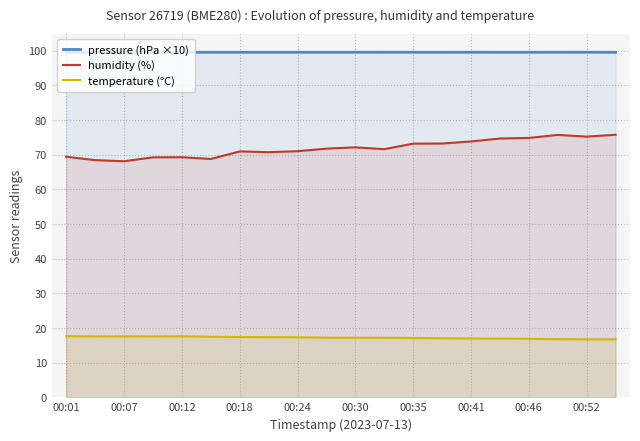

What is the total value across all series at 00:07?

185.3